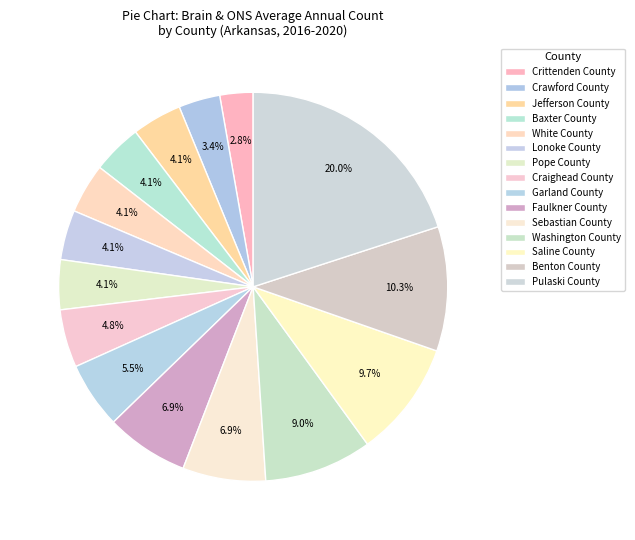

Approximately how many times larger is the value at Crittenden County compared to Pope County?

0.7